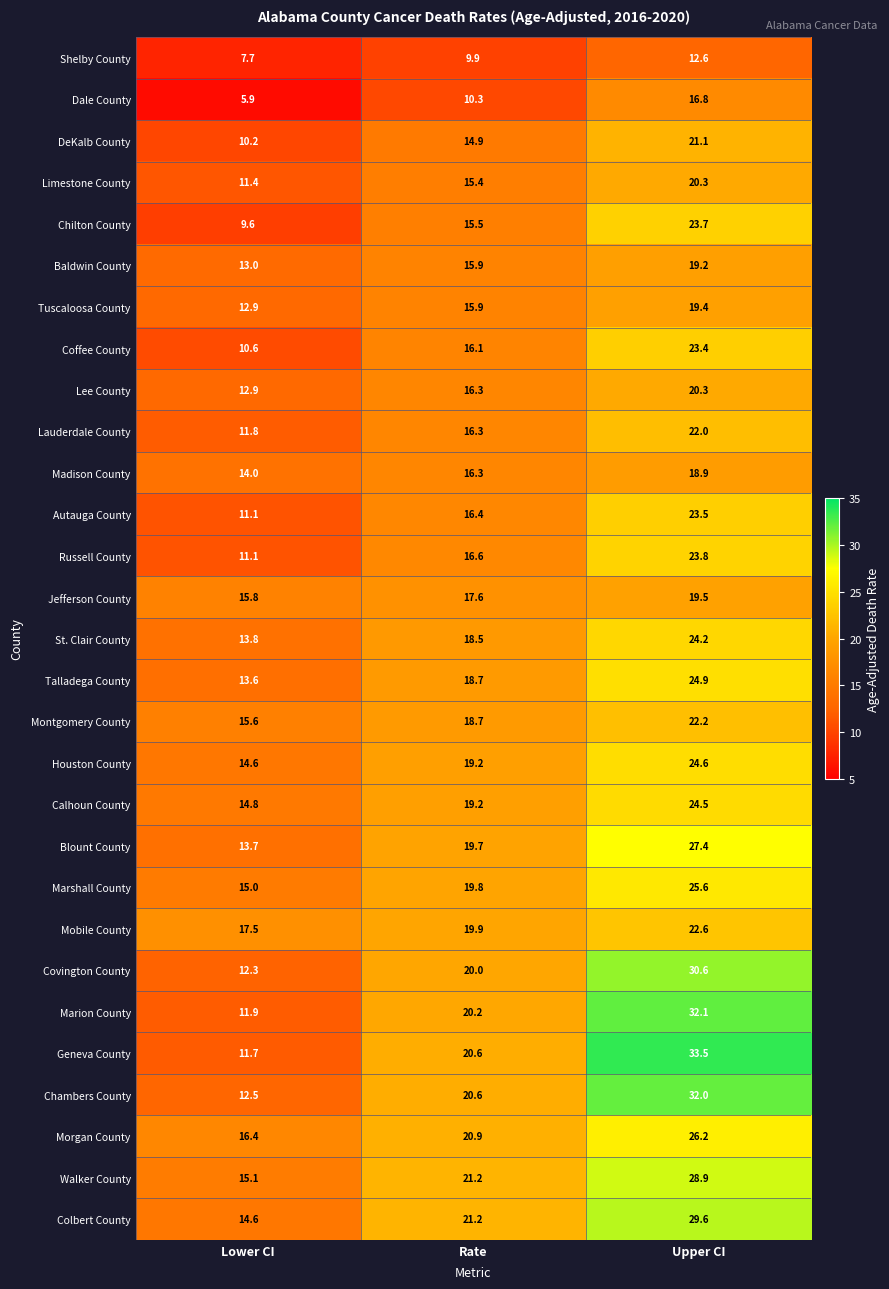

What is the spread (max minus min) of values at Rate?

11.3